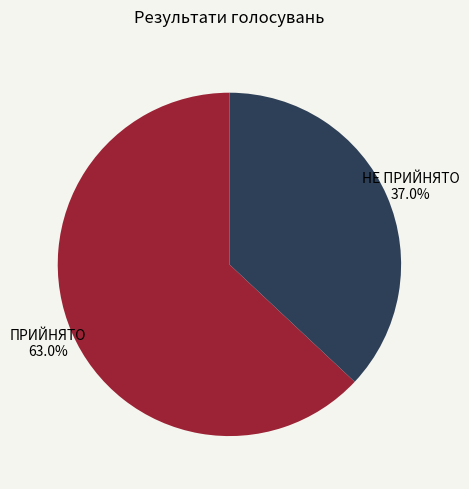

Which category has the biggest portion of the pie?

ПРИЙНЯТО